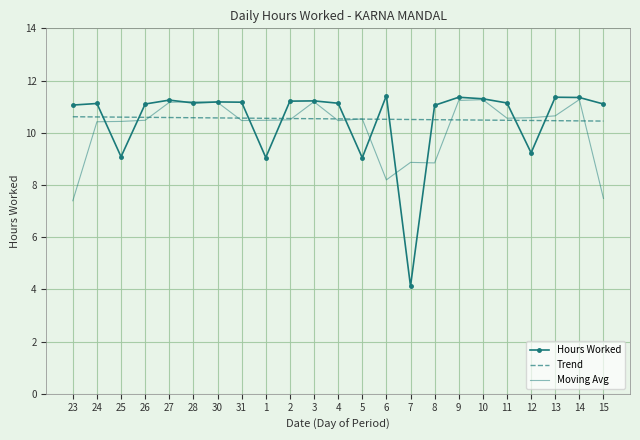

Is it true that Trend equals 14.5 at 15?

False